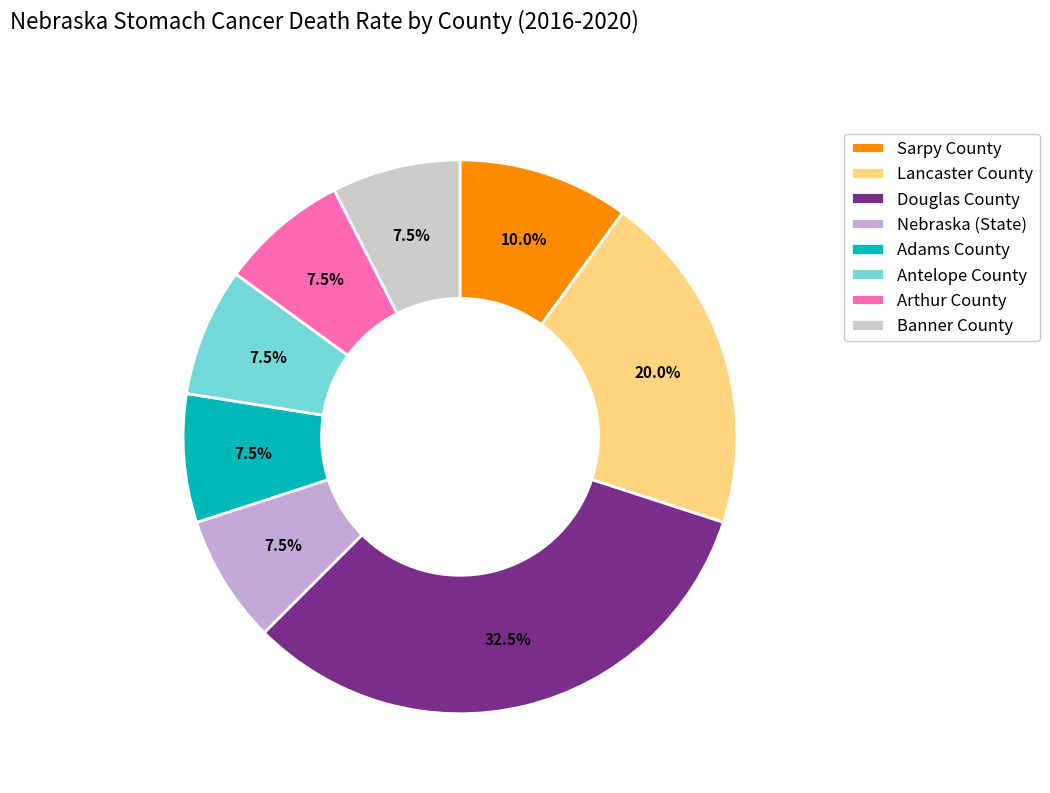

Count the number of slices in the pie.

8